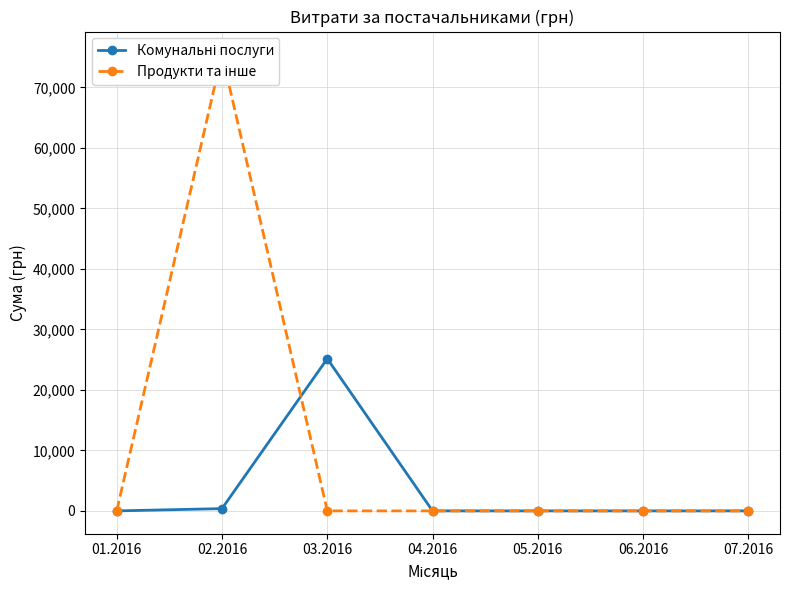

How many times do Комунальні послуги and Продукти та інше cross each other?

1